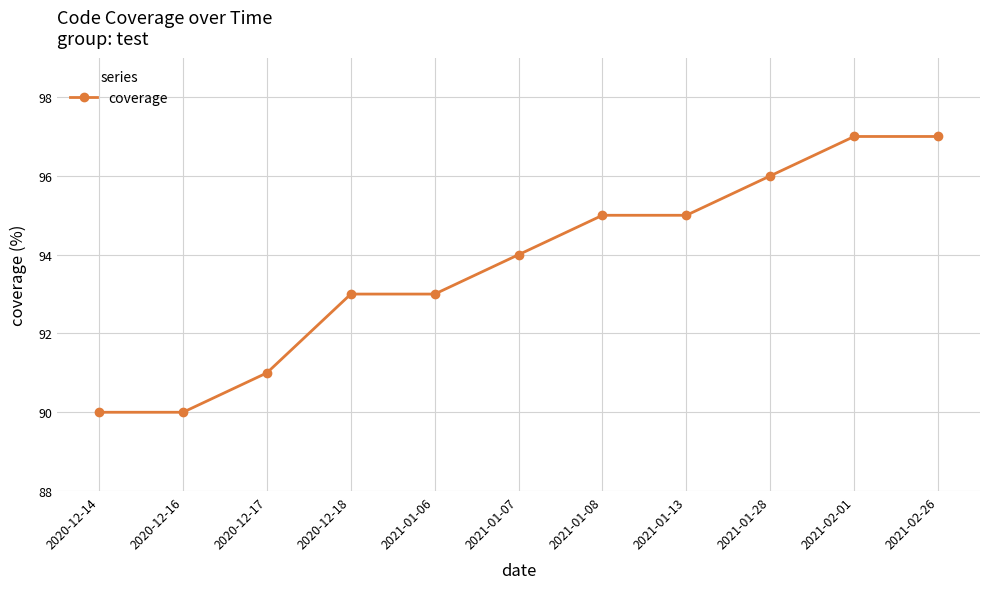

What is the approximate value at 2021-02-26?

97